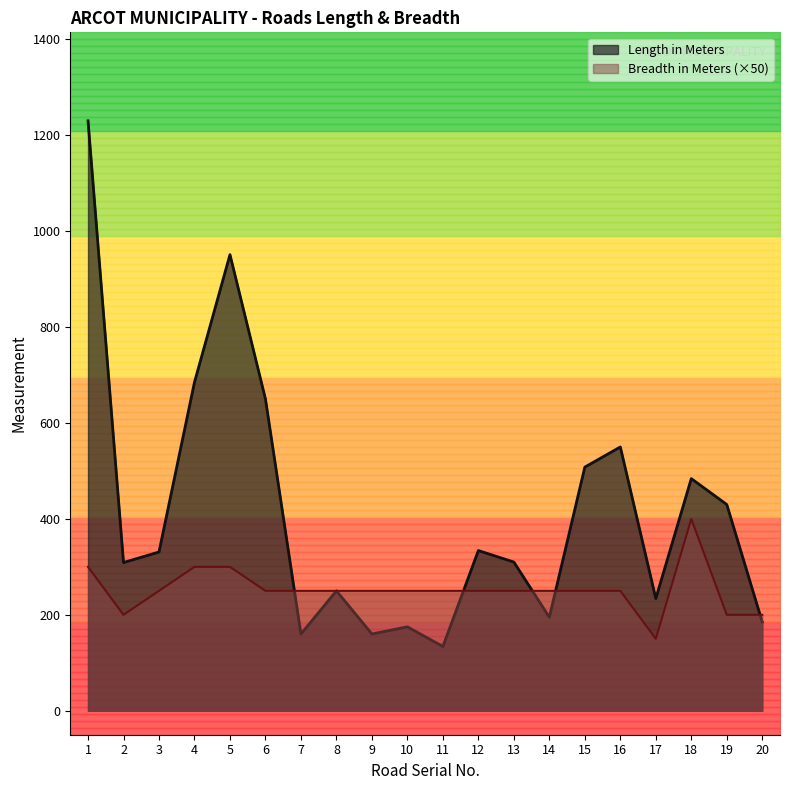

What is the maximum value for Length in Meters?

1230